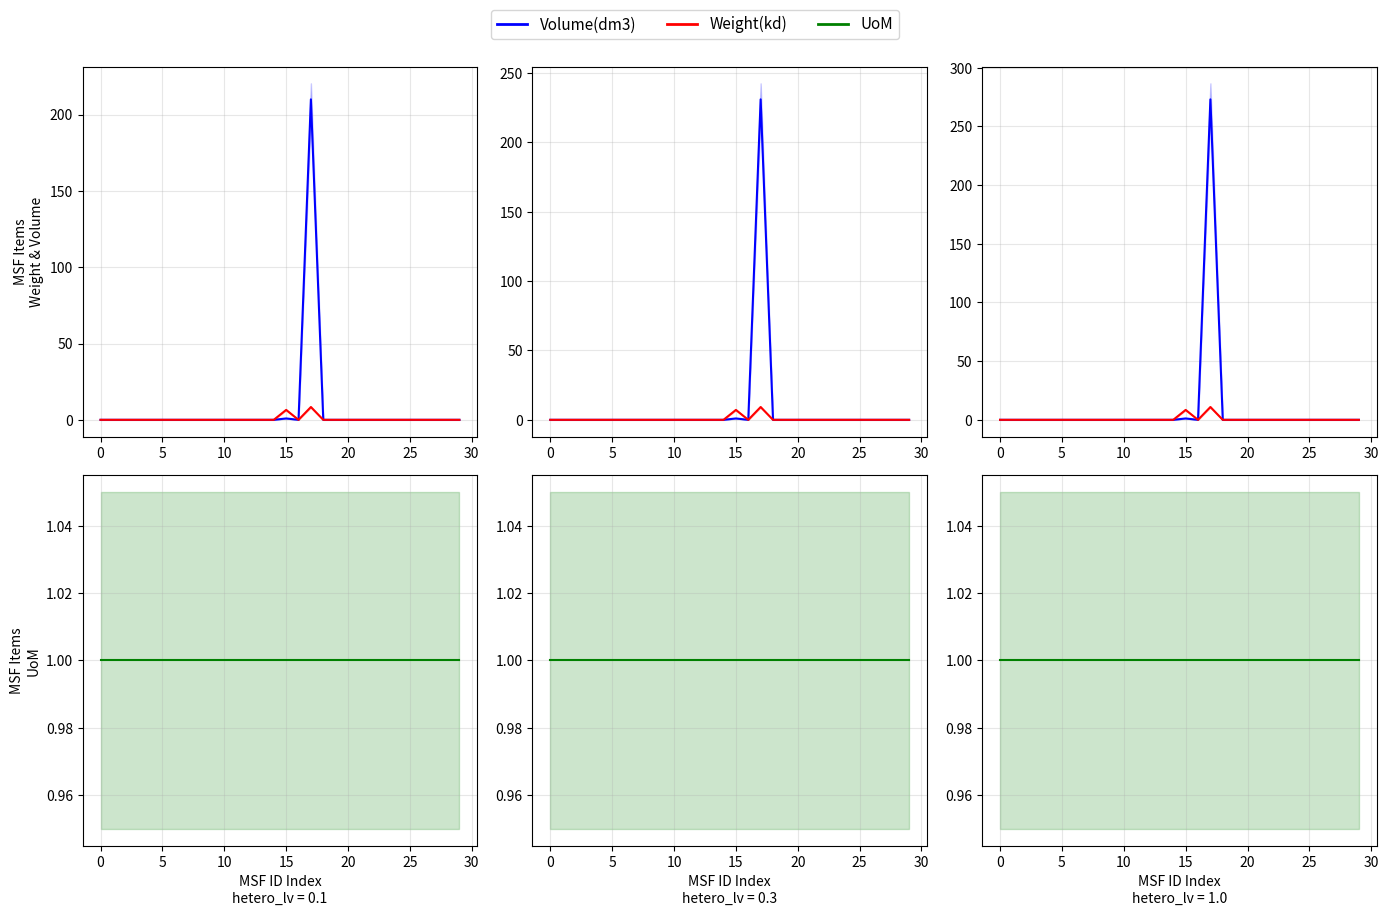

The value of Weight(kd) at 27 is 0.0. True or false?

True